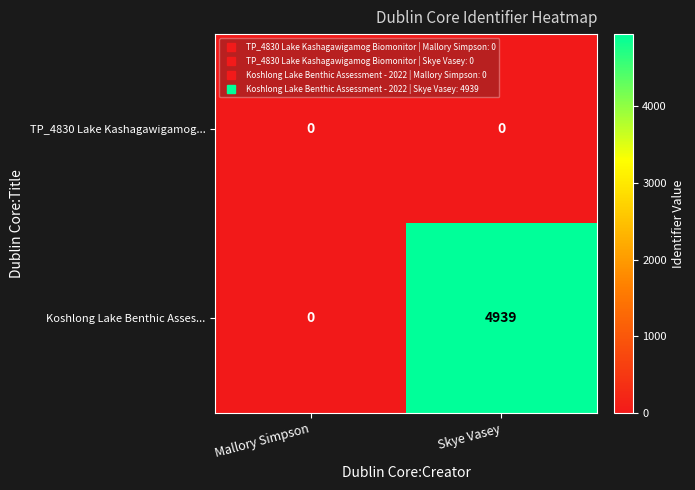

Between Mallory Simpson and Skye Vasey, which series saw the biggest shift?

Koshlong Lake Benthic Asses...